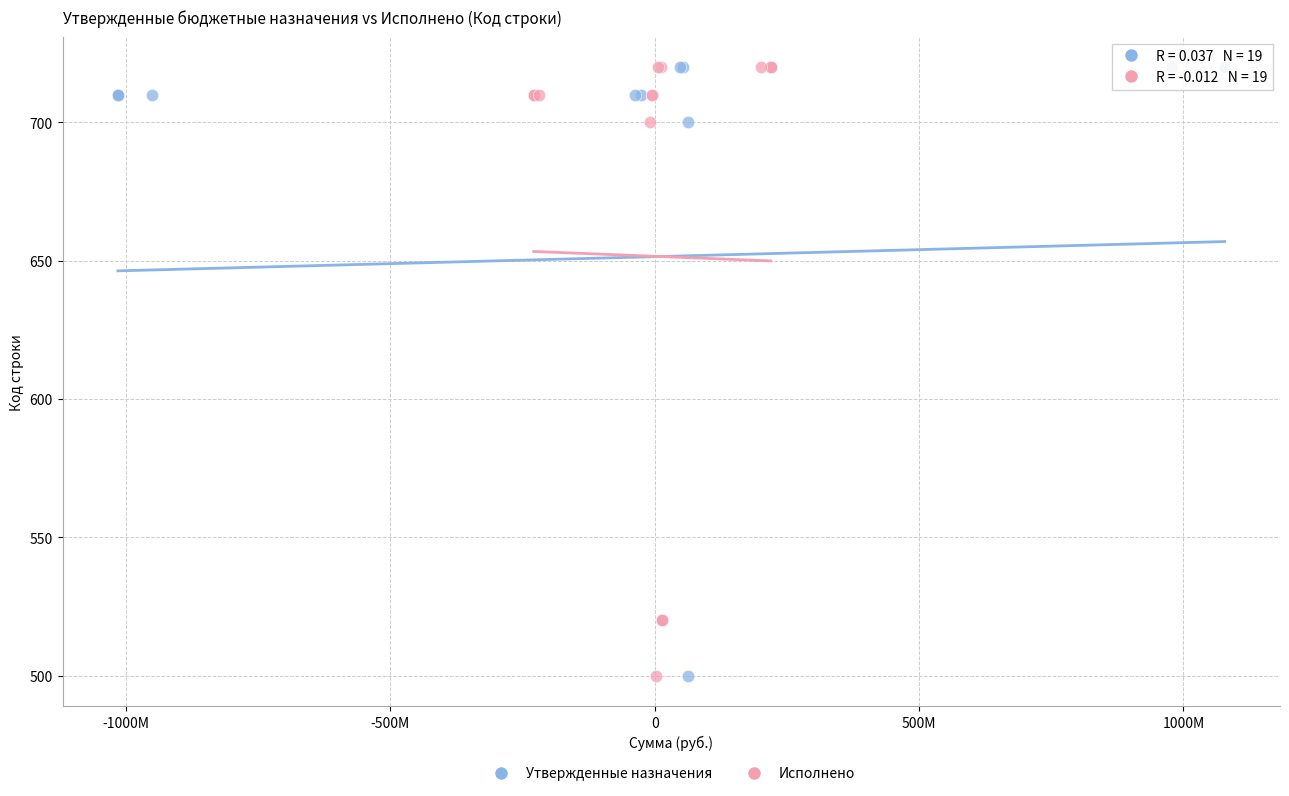

What are all the series names shown in the legend?

Утвержденные назначения, Исполнено